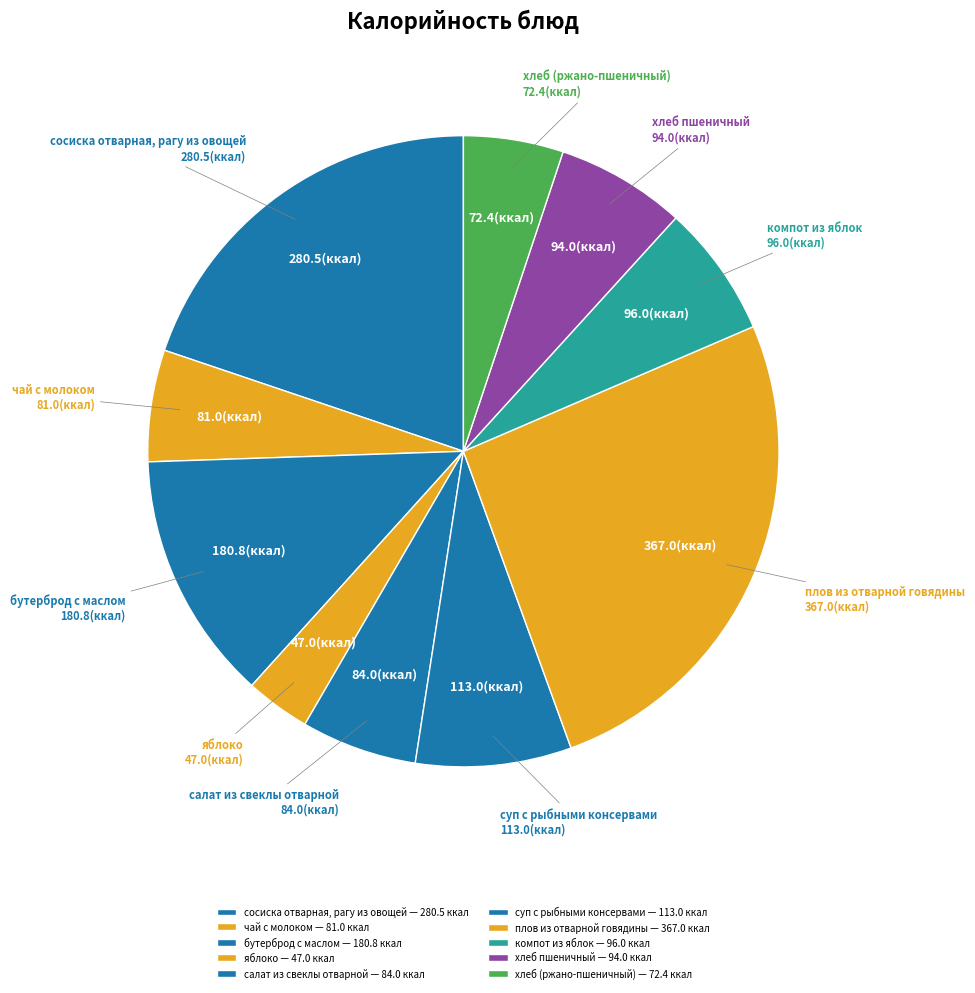

Which slice is the largest?

плов из отварной говядины